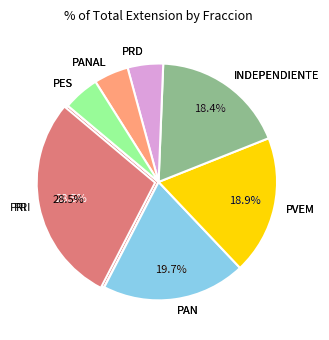

The PRI slice represents 37% of the pie. True or false?

False